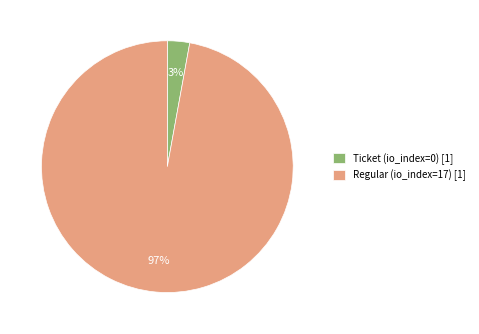

The Regular (io_index=17) [1] slice represents 82% of the pie. True or false?

False